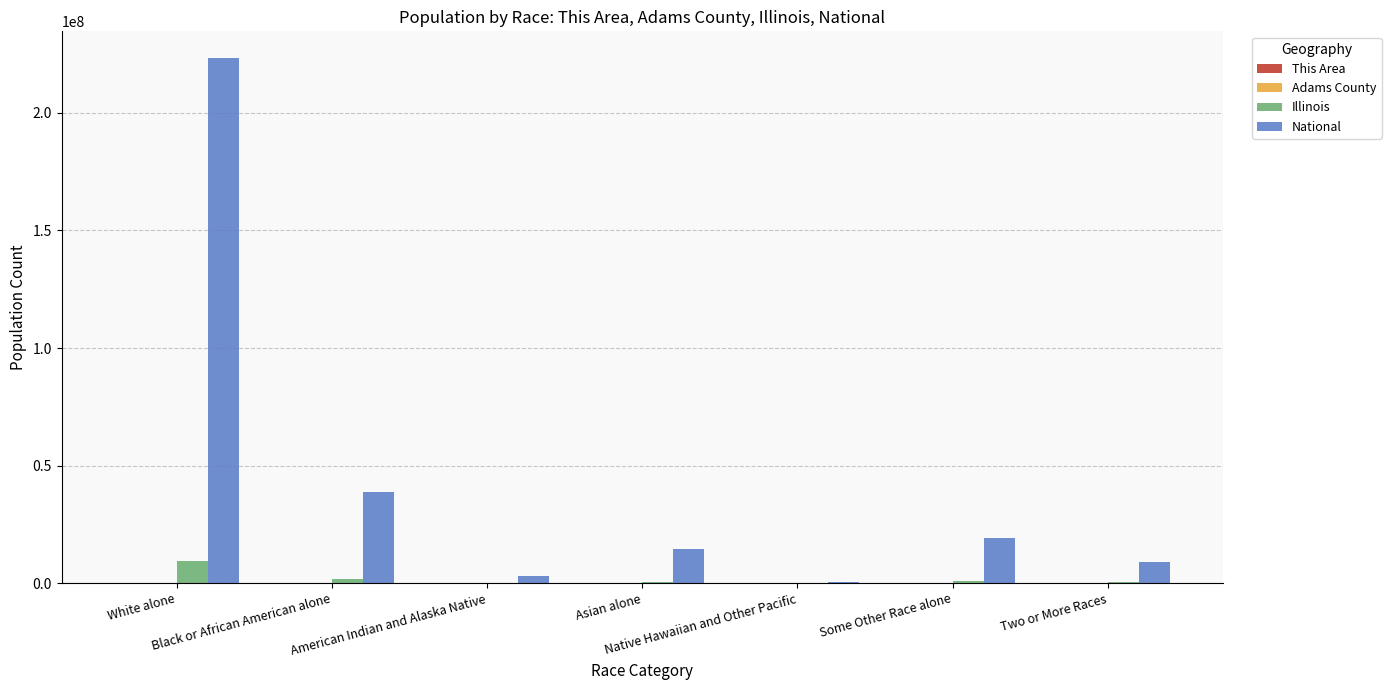

What is the maximum value shown in the chart?

223553265